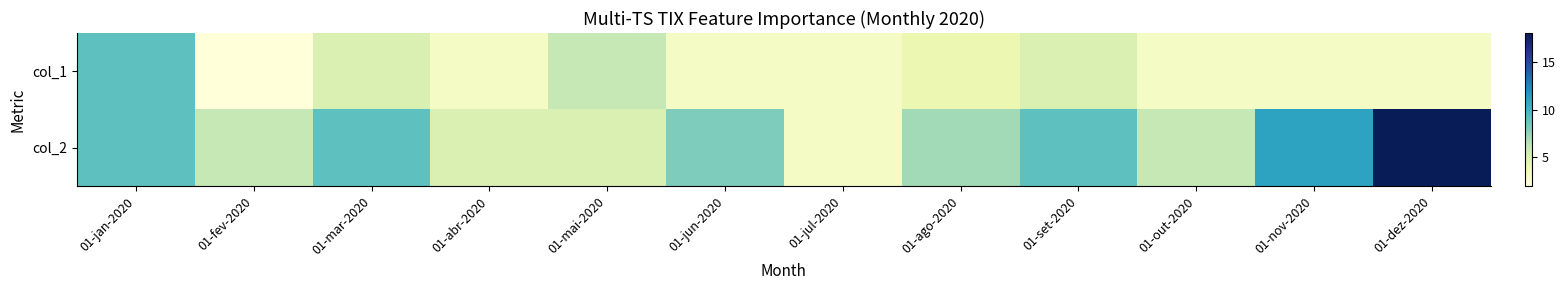

List the series in order of their overall mean, highest first.

col_2, col_1